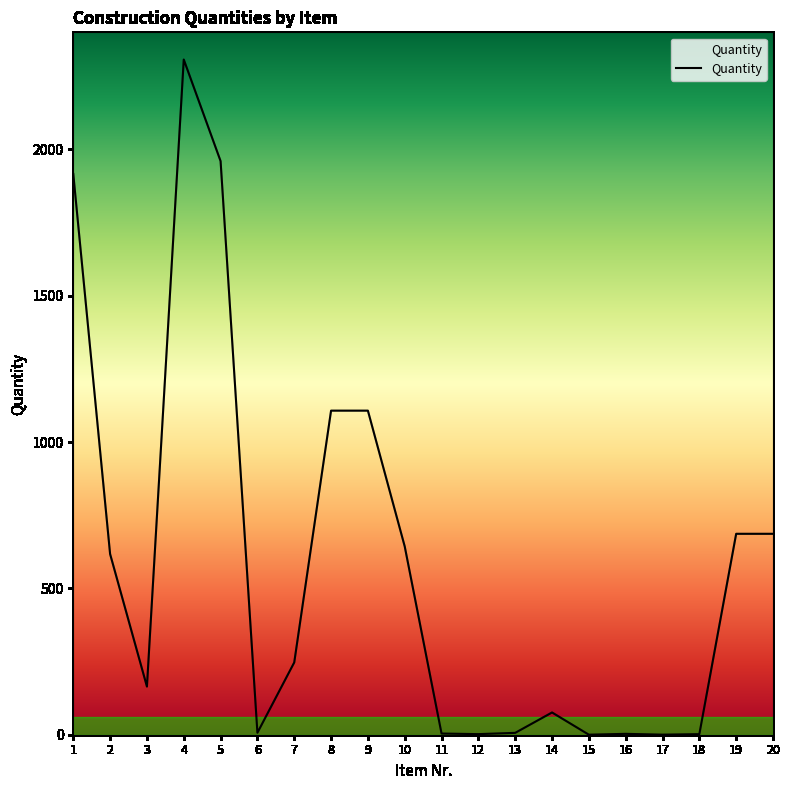

Approximately how many times larger is the value at 20 compared to 4?

0.3